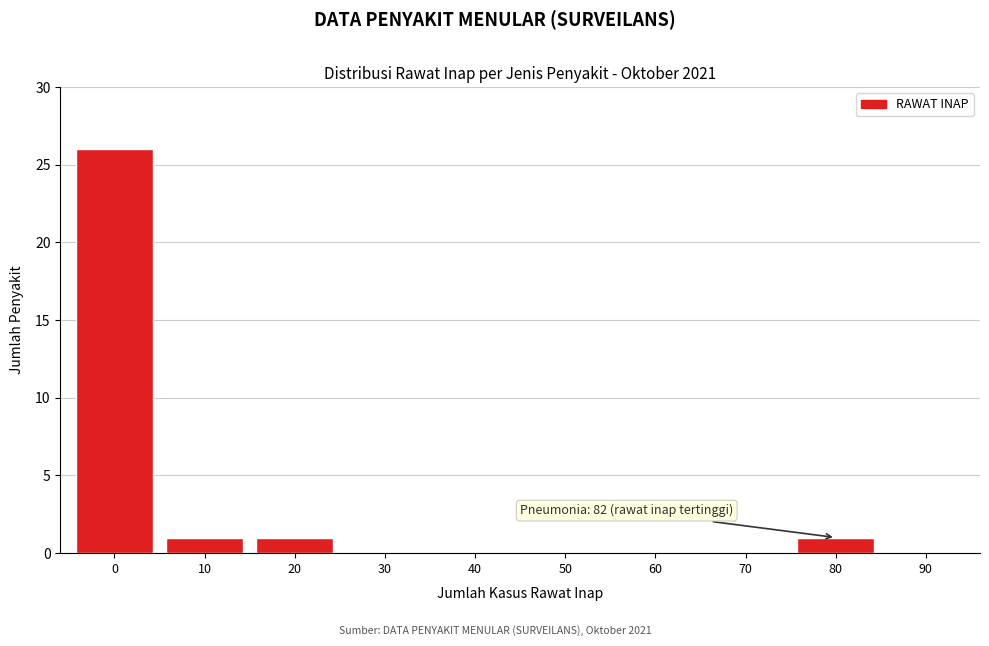

Reading right to left, list all the values displayed in this chart.

90=0	80=1	70=0	60=0	50=0	40=0	30=0	20=1	10=1	0=26